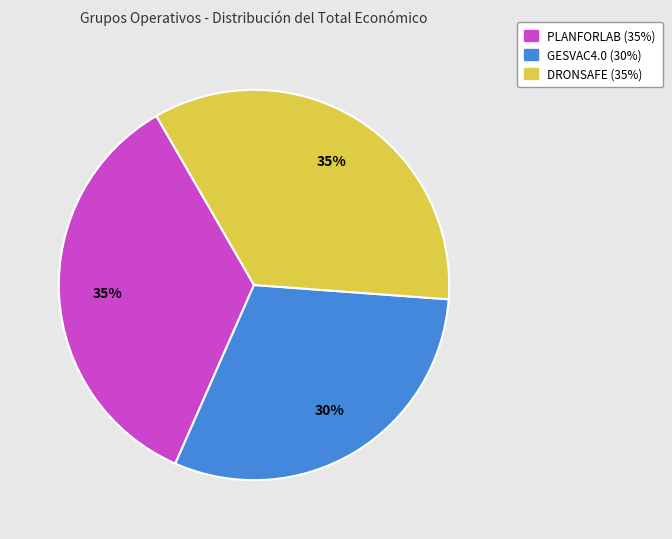

Is there a majority slice in this chart?

No